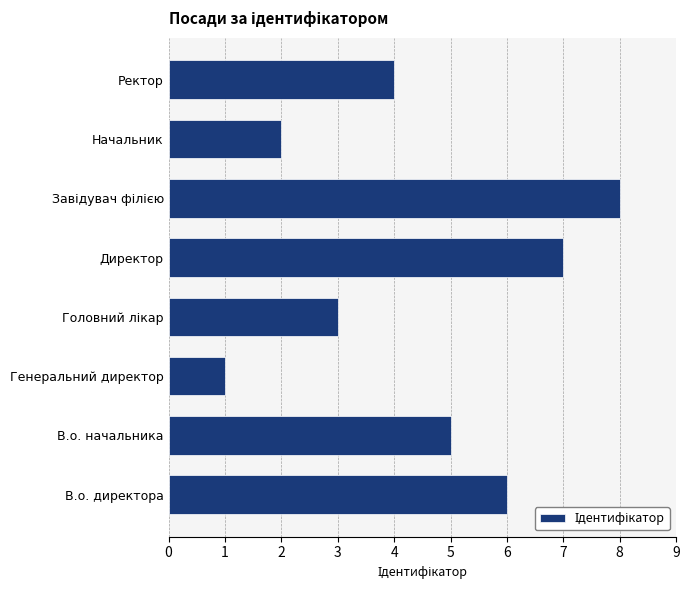

Which category has the lowest value across all series?

Генеральний директор